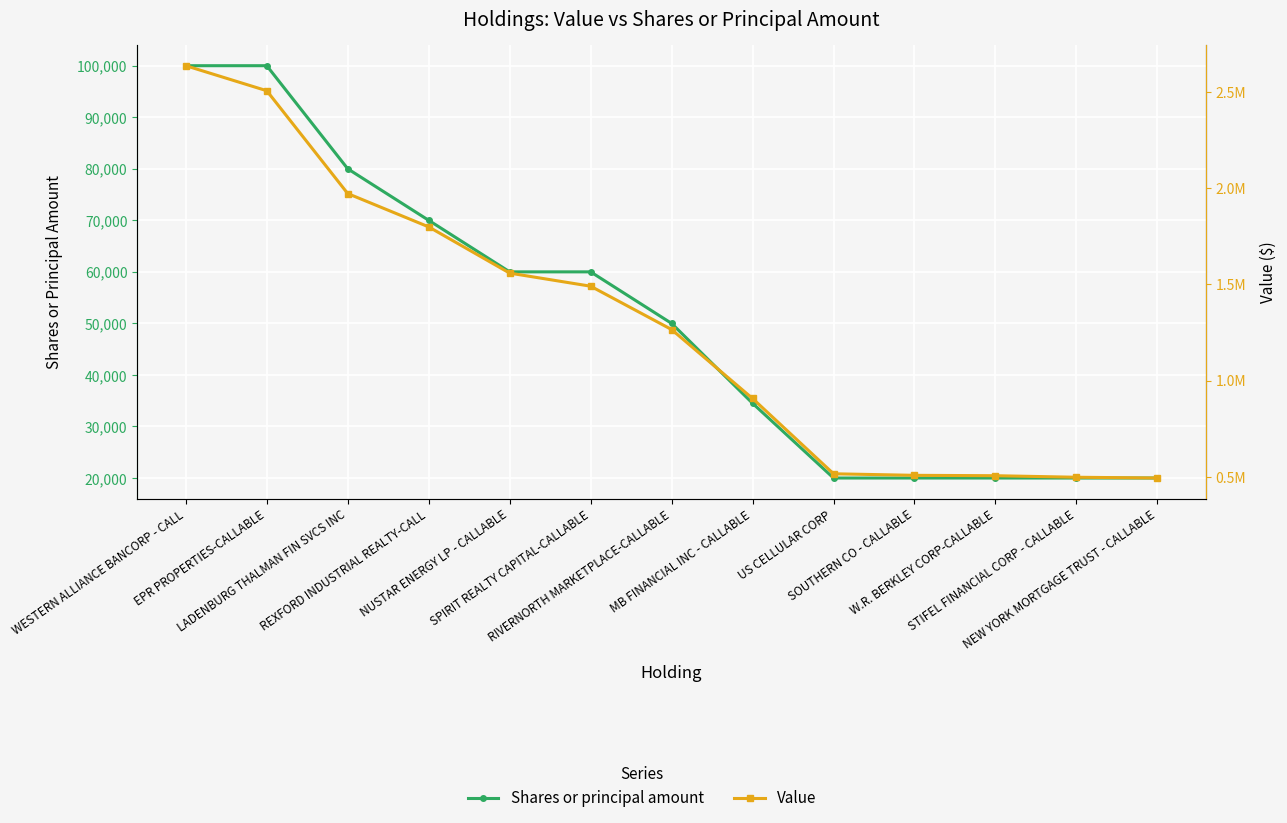

Reading left to right, transcribe all the data shown in this chart.

Shares or principal amount: WESTERN ALLIANCE BANCORP - CALL=100000	EPR PROPERTIES-CALLABLE=100000	LADENBURG THALMAN FIN SVCS INC=80000	REXFORD INDUSTRIAL REALTY-CALL=70000	NUSTAR ENERGY LP - CALLABLE=60000	SPIRIT REALTY CAPITAL-CALLABLE=60000	RIVERNORTH MARKETPLACE-CALLABLE=50000	MB FINANCIAL INC - CALLABLE=34500	US CELLULAR CORP=20000	SOUTHERN CO - CALLABLE=20000	W.R. BERKLEY CORP-CALLABLE=20000	STIFEL FINANCIAL CORP - CALLABLE=20000	NEW YORK MORTGAGE TRUST - CALLABLE=20000
Value: WESTERN ALLIANCE BANCORP - CALL=2635000	EPR PROPERTIES-CALLABLE=2505000	LADENBURG THALMAN FIN SVCS INC=1971000	REXFORD INDUSTRIAL REALTY-CALL=1798000	NUSTAR ENERGY LP - CALLABLE=1558000	SPIRIT REALTY CAPITAL-CALLABLE=1490000	RIVERNORTH MARKETPLACE-CALLABLE=1265000	MB FINANCIAL INC - CALLABLE=907000	US CELLULAR CORP=516000	SOUTHERN CO - CALLABLE=508000	W.R. BERKLEY CORP-CALLABLE=506000	STIFEL FINANCIAL CORP - CALLABLE=498000	NEW YORK MORTGAGE TRUST - CALLABLE=494000